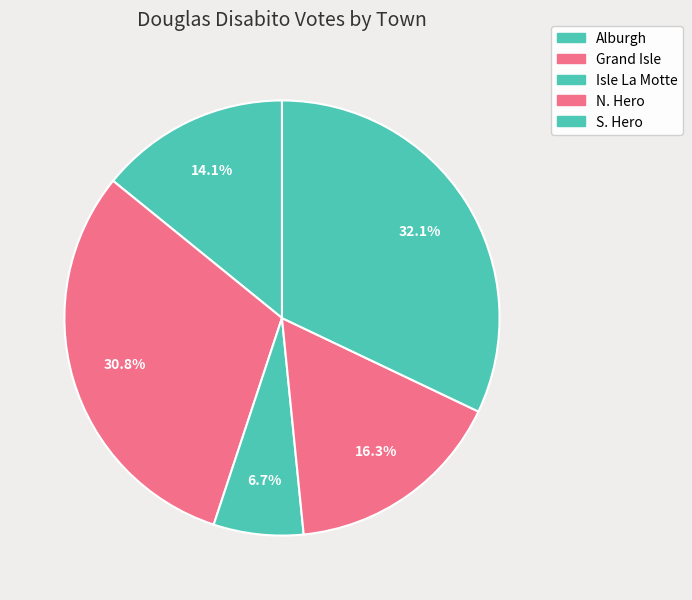

What percentage is the S. Hero slice, to the nearest percent?

32%